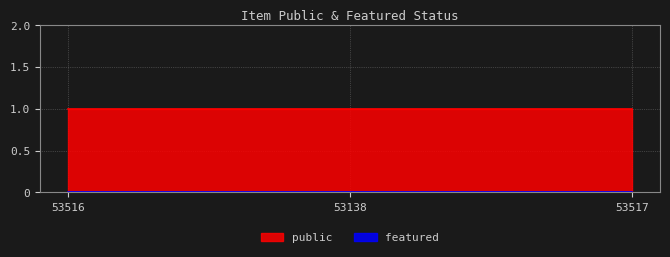

At which label is featured closest to 0?

53516